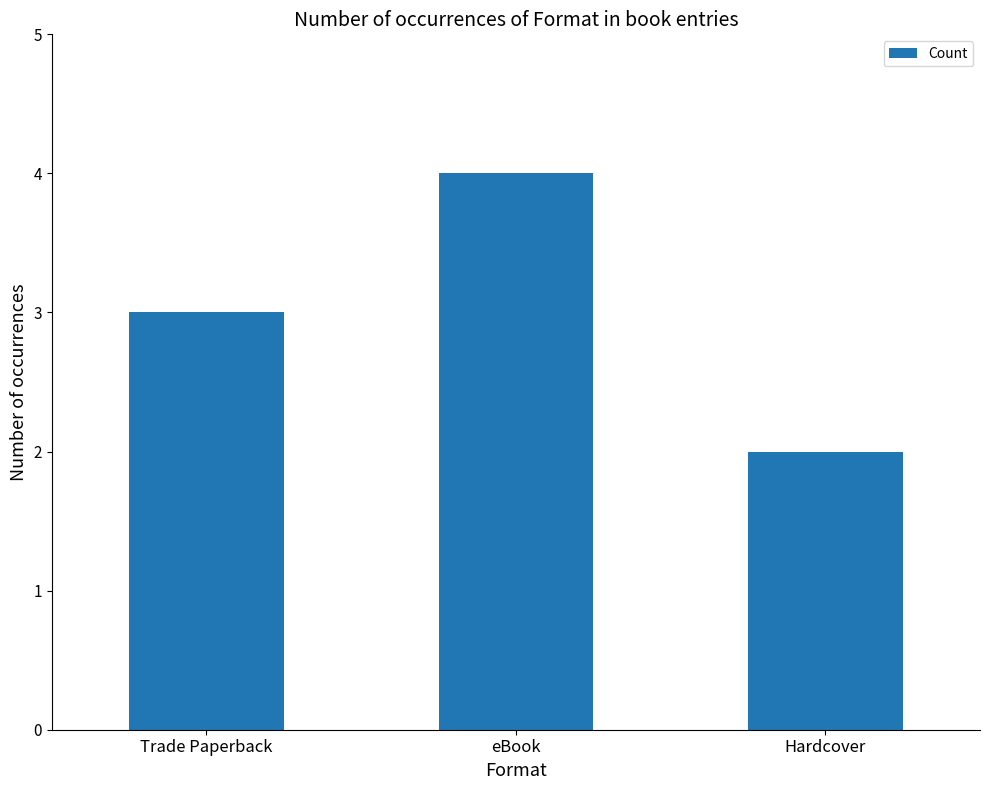

Does the chart contain stacked bars?

No